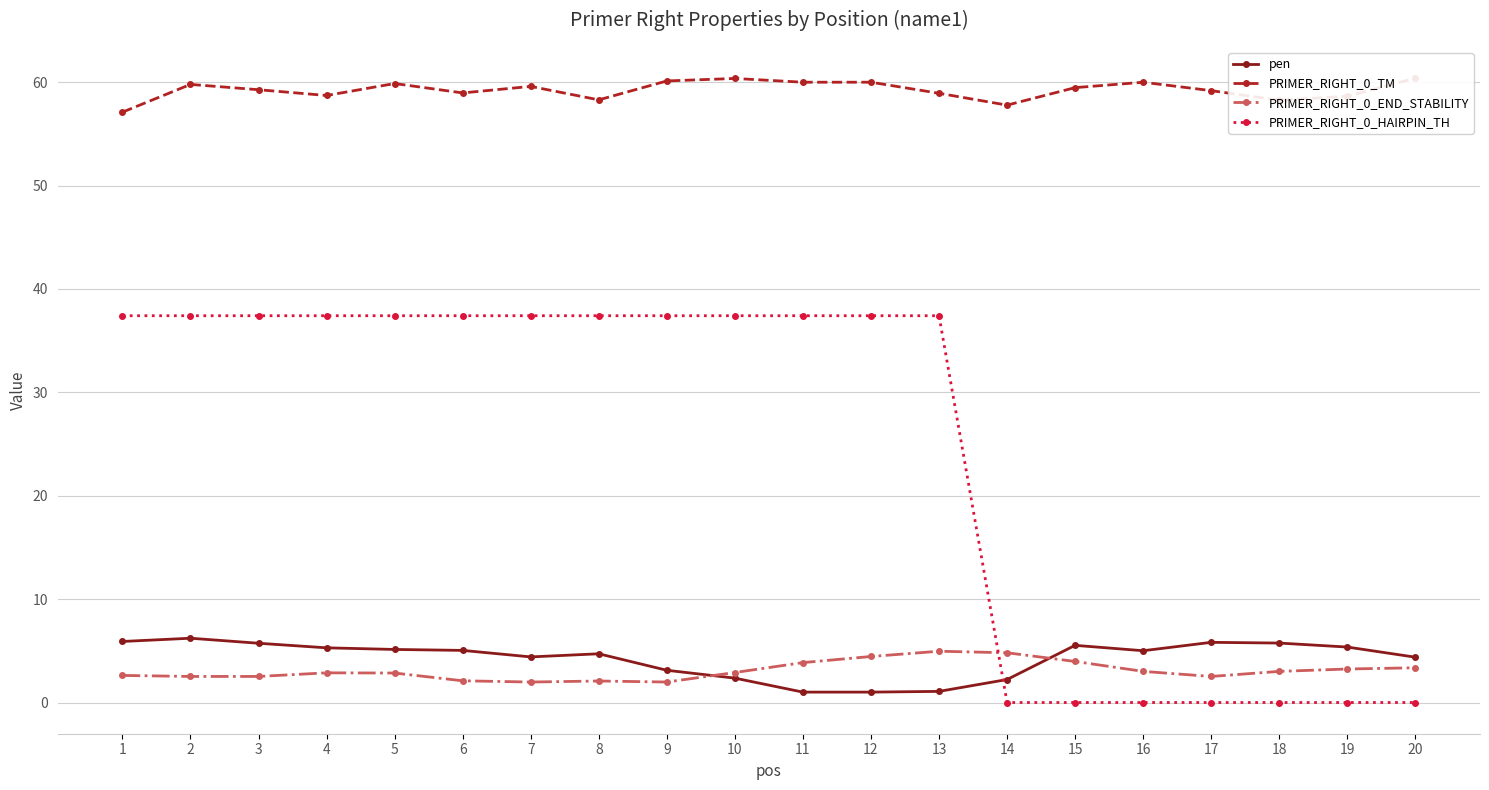

Which has a higher value, 2 or 1?

2